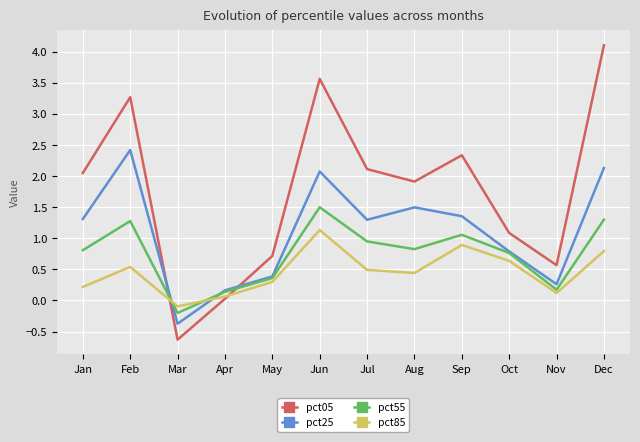

At which category does the chart reach its peak across all series?

Dec